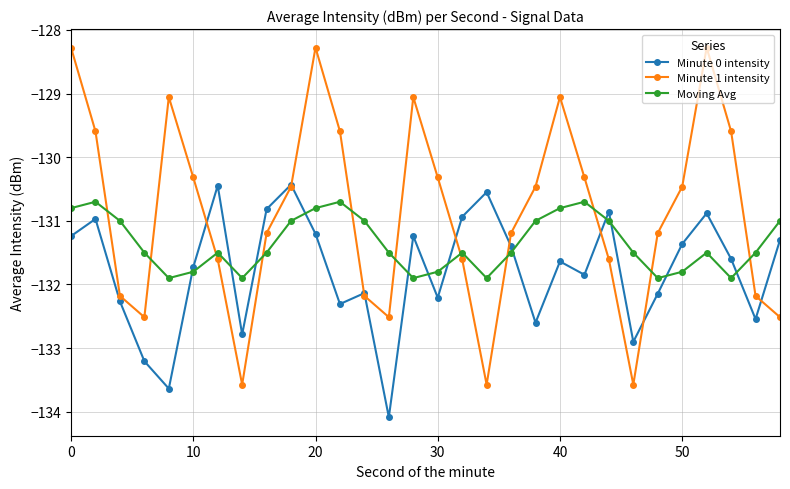

Reading left to right, list all the values displayed in this chart.

Minute 0 intensity: -131.2	-131.0	-132.3	-133.2	-133.6	-131.7	-130.4	-132.8	-130.8	-130.4	-131.2	-132.3	-132.1	-134.1	-131.2	-132.2	-130.9	-130.5	-131.4	-132.6	-131.6	-131.8	-130.9	-132.9	-132.1	-131.4	-130.9	-131.6	-132.5	-131.3
Minute 1 intensity: -128.3	-129.6	-132.2	-132.5	-129.1	-130.3	-131.6	-133.6	-131.2	-130.5	-128.3	-129.6	-132.2	-132.5	-129.1	-130.3	-131.6	-133.6	-131.2	-130.5	-129.1	-130.3	-131.6	-133.6	-131.2	-130.5	-128.3	-129.6	-132.2	-132.5
Moving Avg: -130.8	-130.7	-131.0	-131.5	-131.9	-131.8	-131.5	-131.9	-131.5	-131.0	-130.8	-130.7	-131.0	-131.5	-131.9	-131.8	-131.5	-131.9	-131.5	-131.0	-130.8	-130.7	-131.0	-131.5	-131.9	-131.8	-131.5	-131.9	-131.5	-131.0